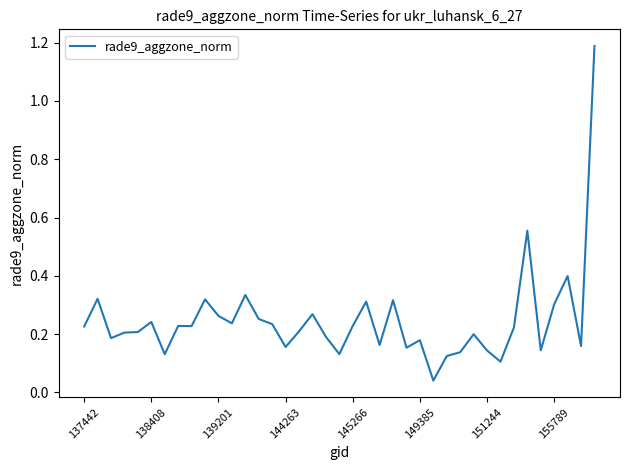

What is the greatest value displayed?

1.2